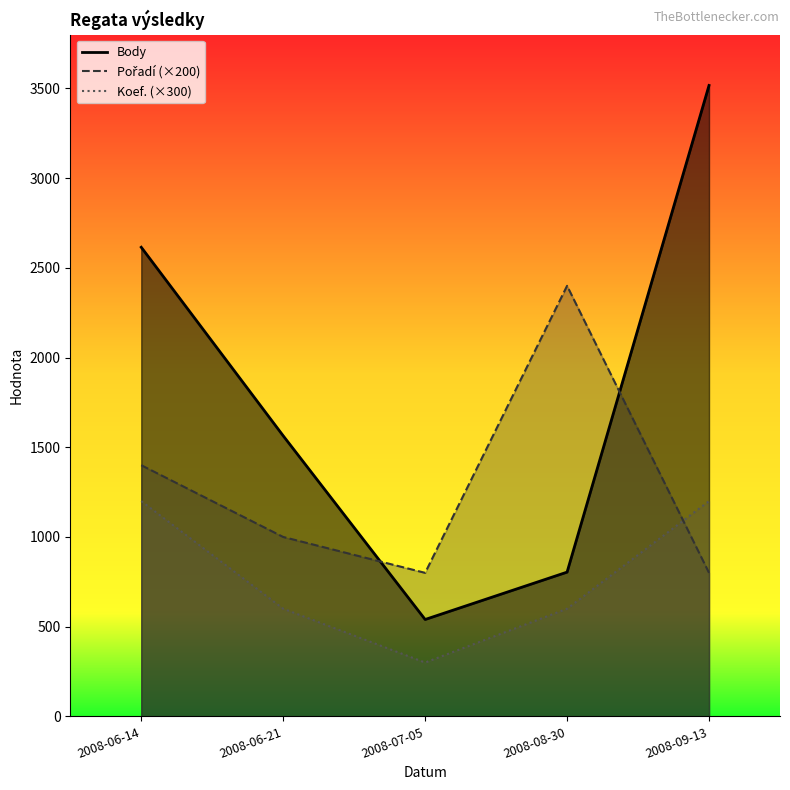

Does the chart display data point markers on the line(s)?

No